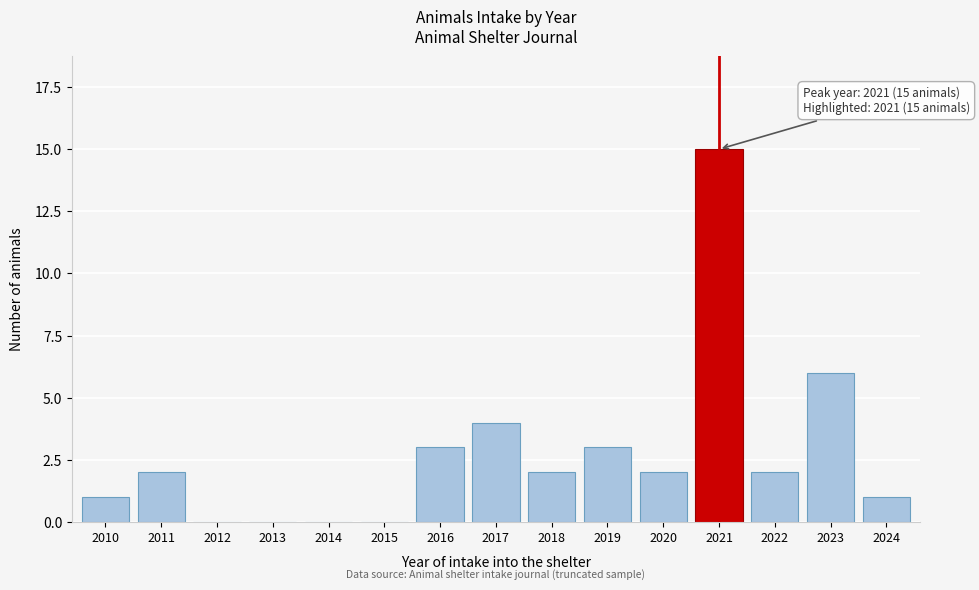

Reading left to right, transcribe all the data shown in this chart.

2010=1	2011=2	2012=0	2013=0	2014=0	2015=0	2016=3	2017=4	2018=2	2019=3	2020=2	2021=15	2022=2	2023=6	2024=1